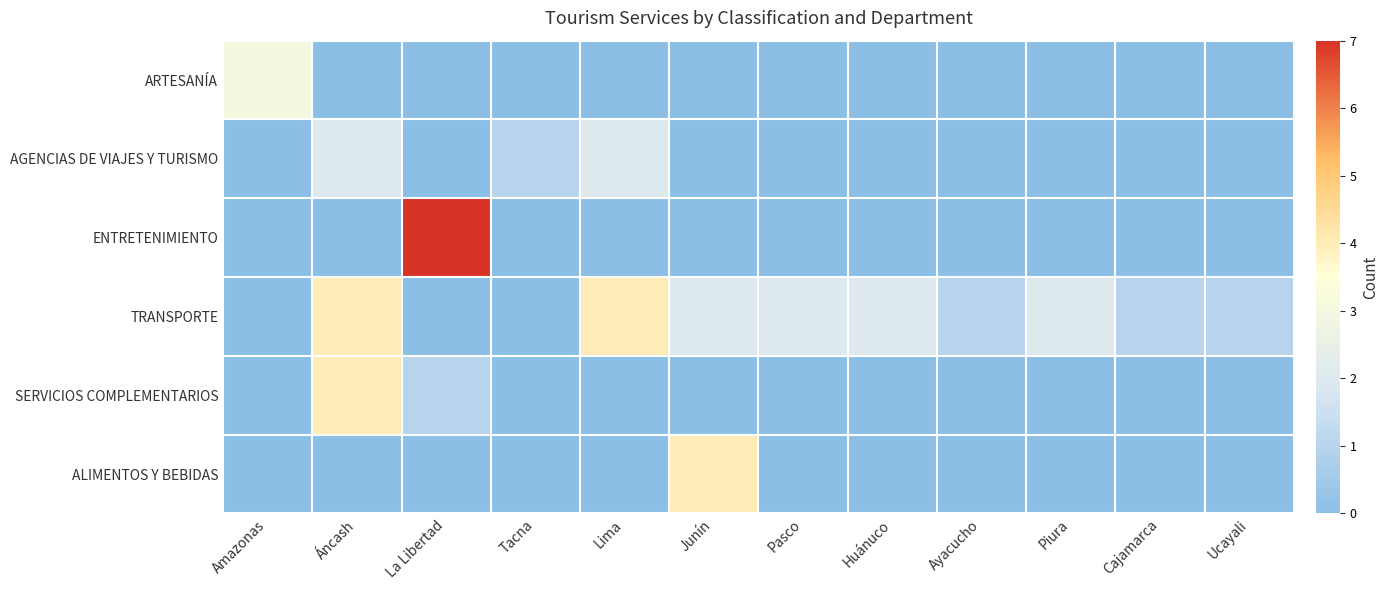

Which has a higher value, Huánuco or Ucayali?

Huánuco